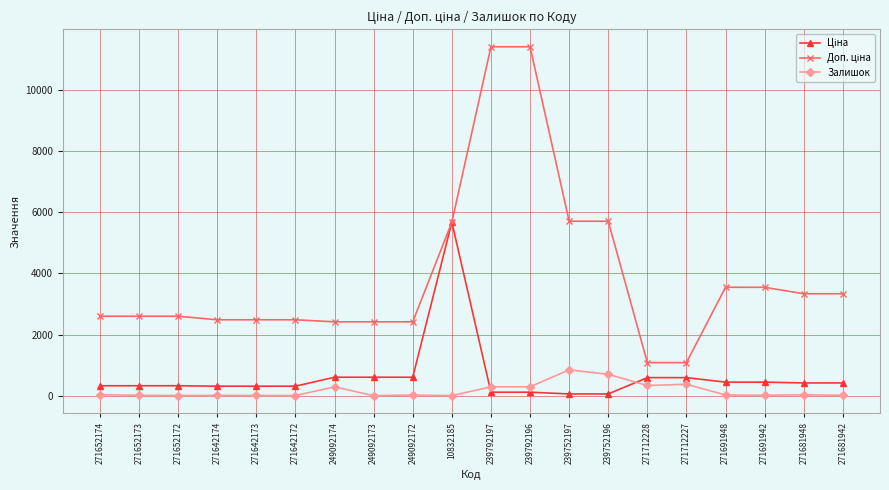

At how many categories does at least one series exceed 1242?

18